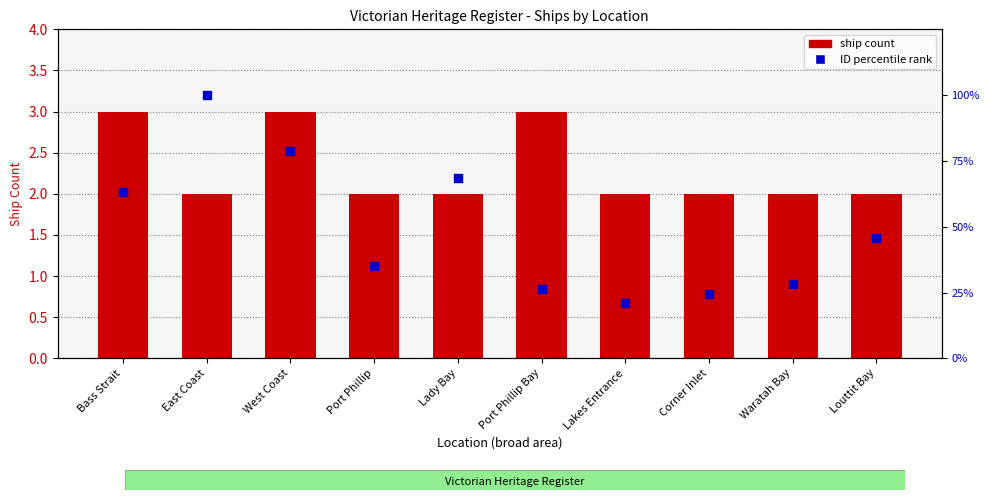

Which series contains the lowest Y value?

ship count